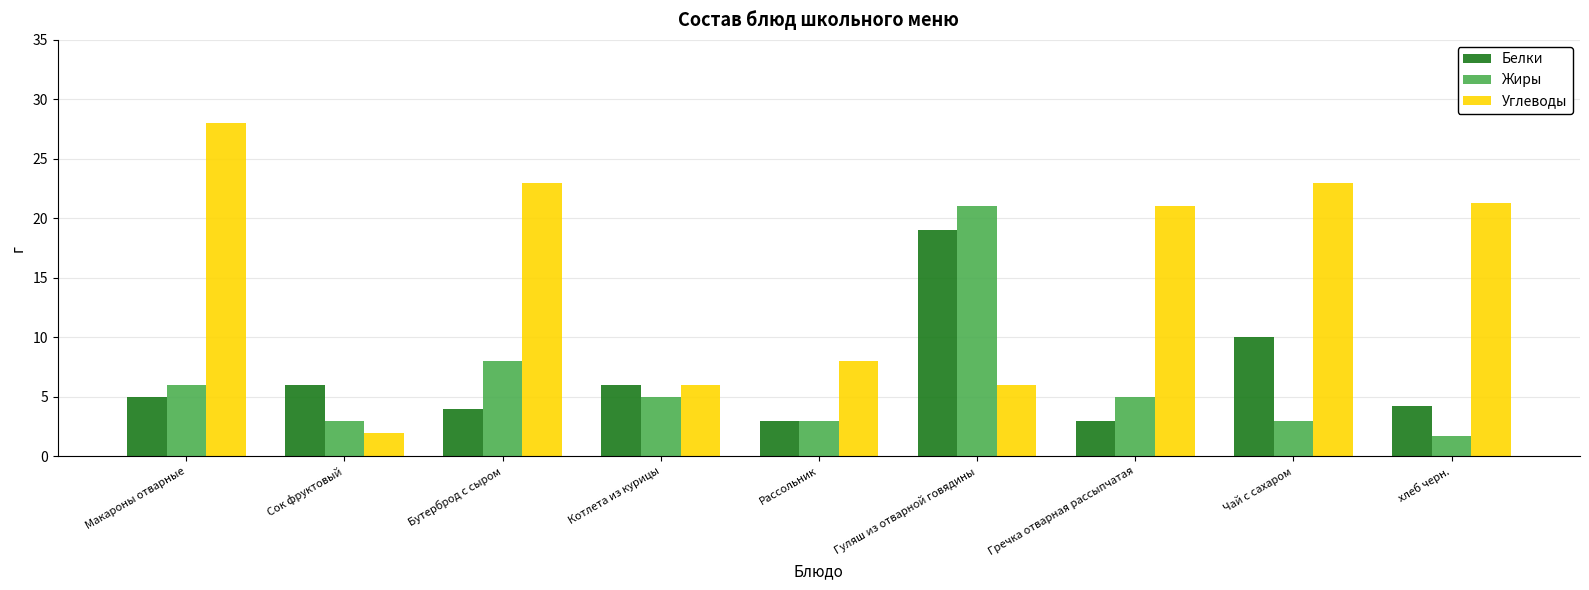

At how many categories does at least one series exceed 24?

1